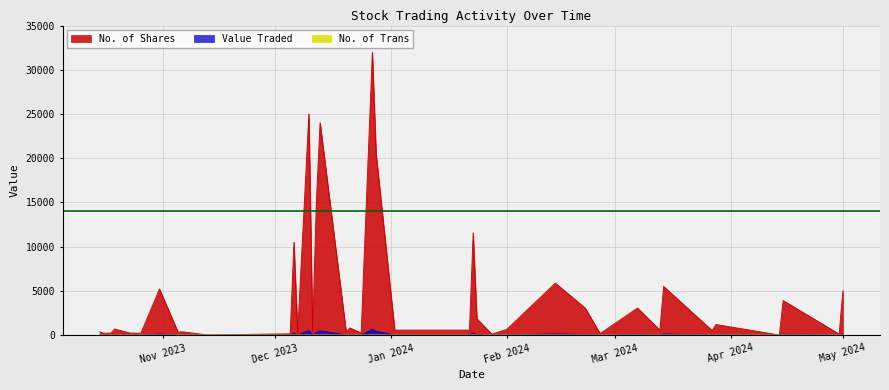

What is the maximum value shown in the chart?

32000